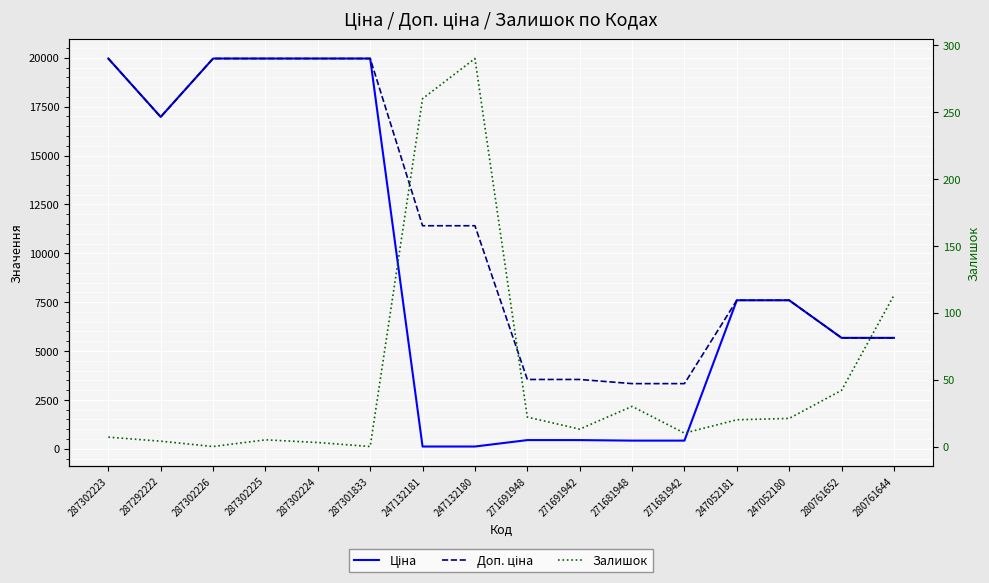

At which category is the sum across all series the highest?

287302223